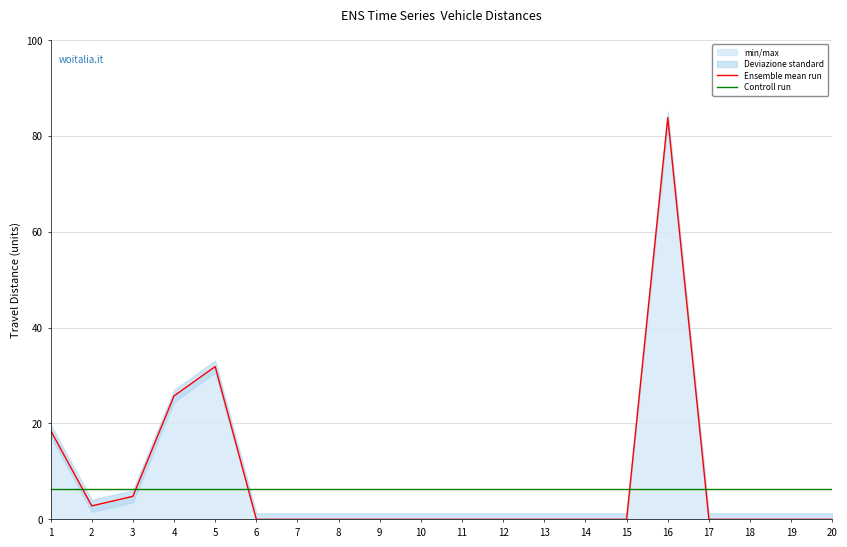

At how many categories does at least one series exceed 76?

1